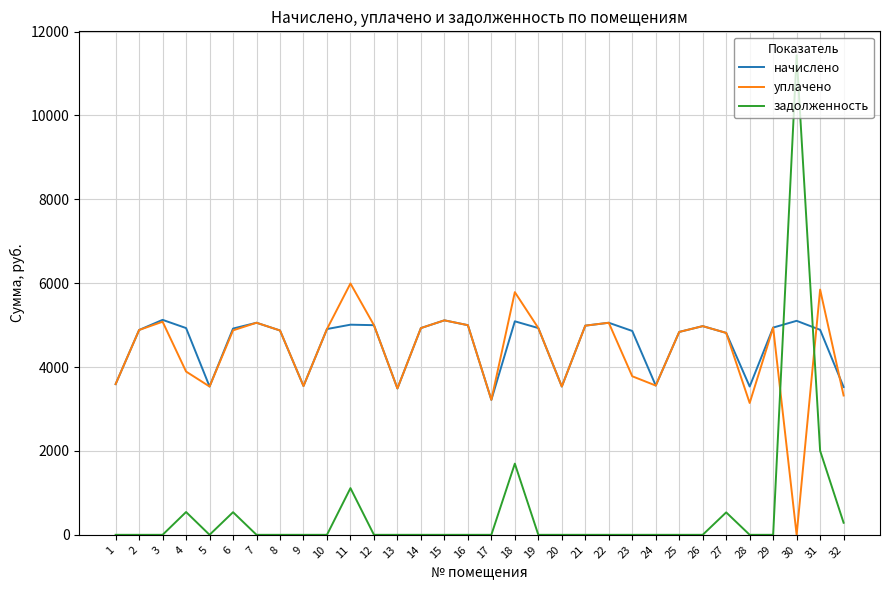

Is the value of задолженность at 22 greater than the value of уплачено at 22?

No